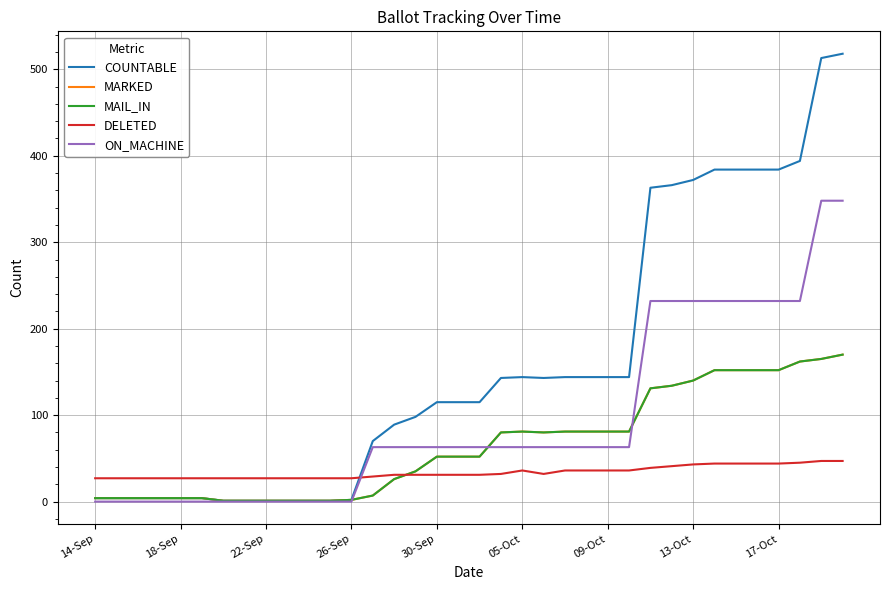

Rank the series by their maximum value, from highest to lowest.

COUNTABLE, ON_MACHINE, MARKED, MAIL_IN, DELETED